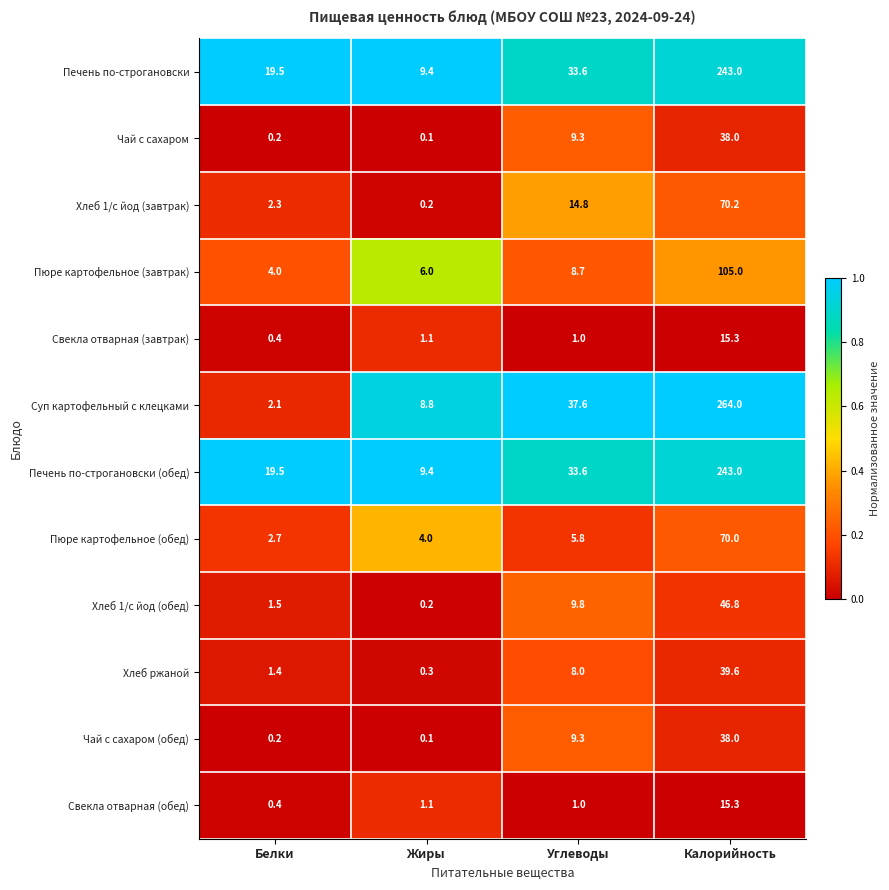

What is the maximum value for Хлеб 1/с йод (завтрак)?

70.2